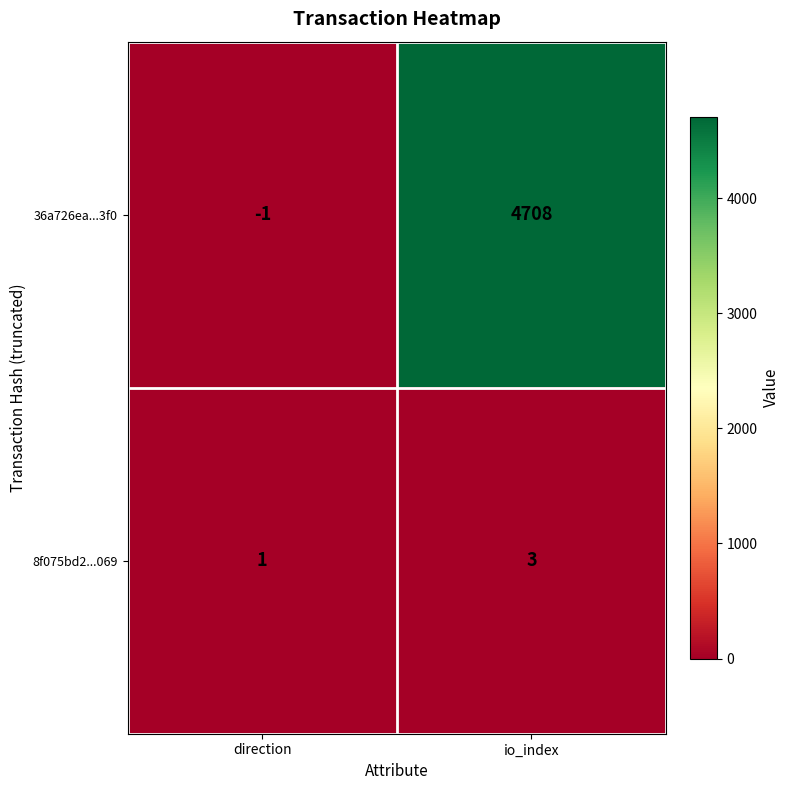

The value of 36a726ea...3f0 at io_index is 3264. True or false?

False